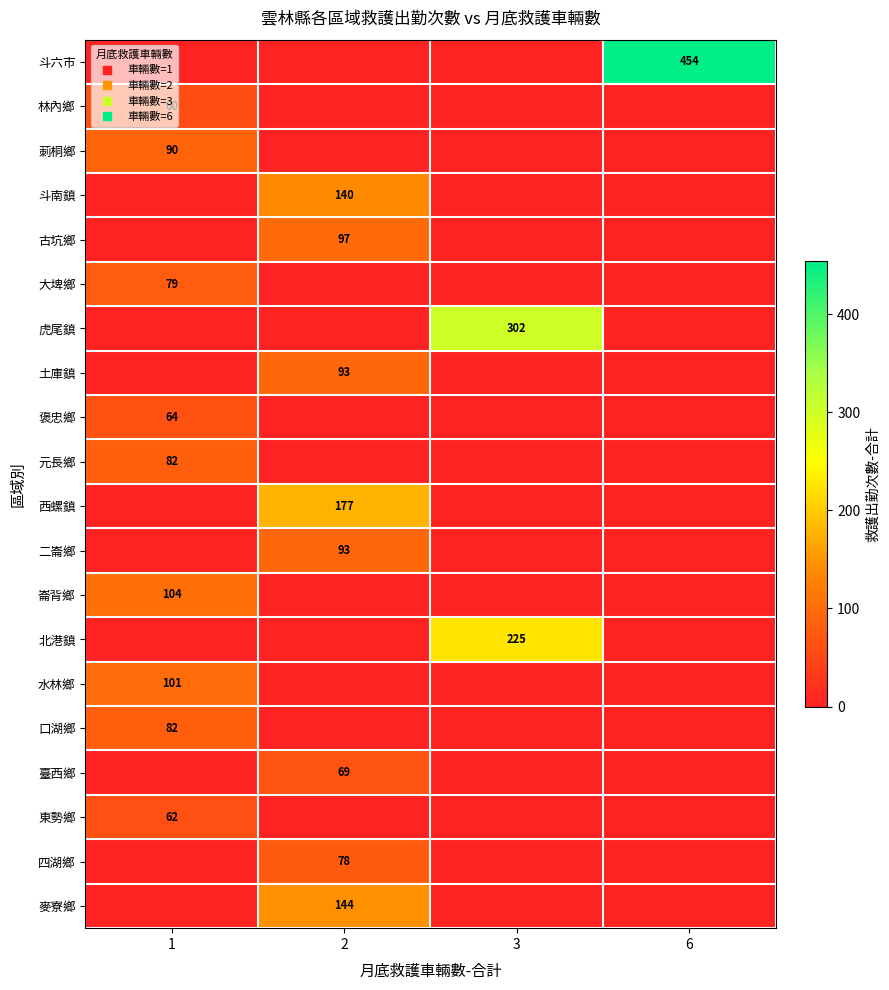

List the series in order of their peak value, highest first.

斗六市, 虎尾鎮, 北港鎮, 西螺鎮, 麥寮鄉, 斗南鎮, 崙背鄉, 水林鄉, 古坑鄉, 土庫鎮, 二崙鄉, 莿桐鄉, 元長鄉, 口湖鄉, 大埤鄉, 四湖鄉, 臺西鄉, 褒忠鄉, 東勢鄉, 林內鄉